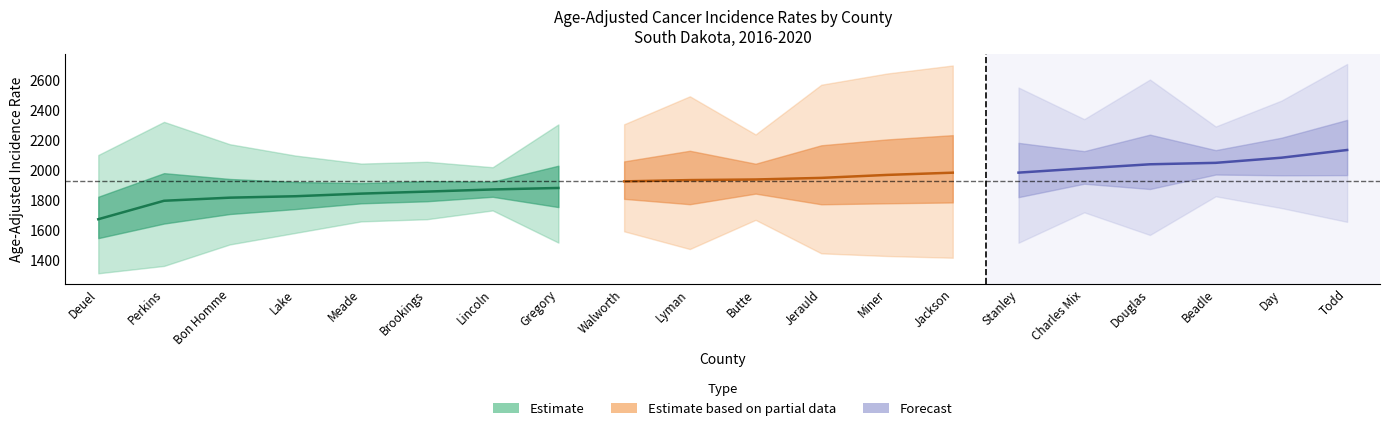

Where is Lower95 nearest to the value 1571?

Douglas